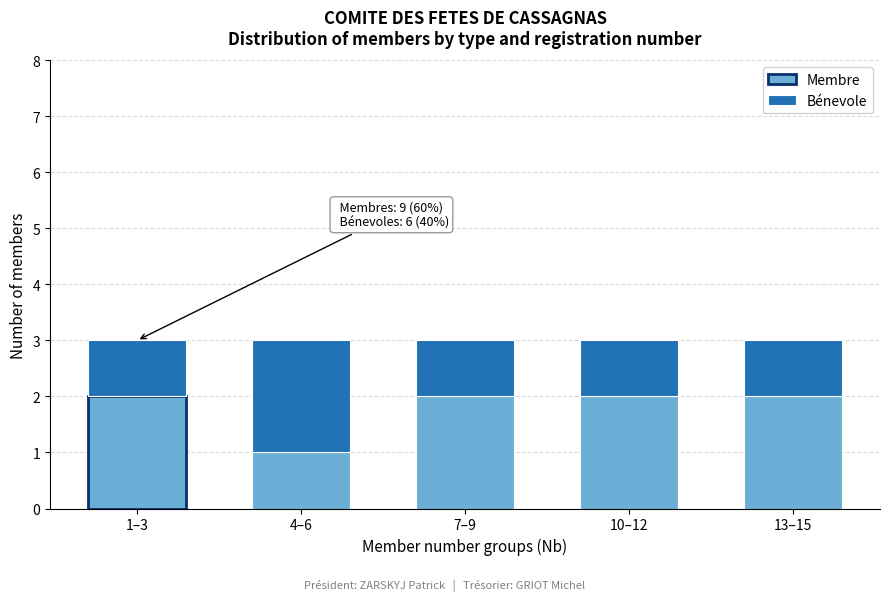

Reading left to right, transcribe the values for Membre.

2	1	2	2	2